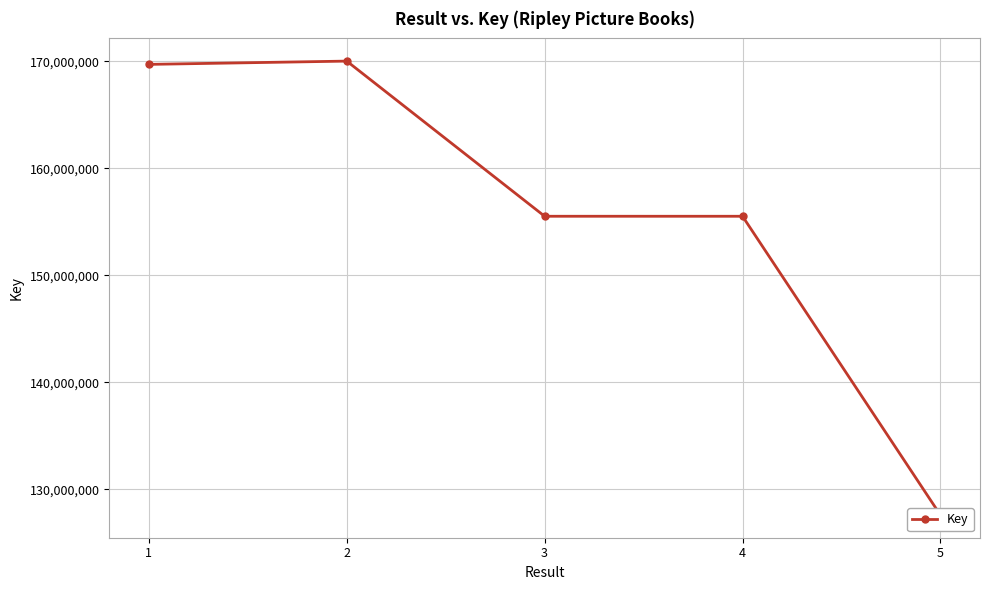

Reading left to right, list all the values displayed in this chart.

169723615	170030080	155525204	155524170	127594877